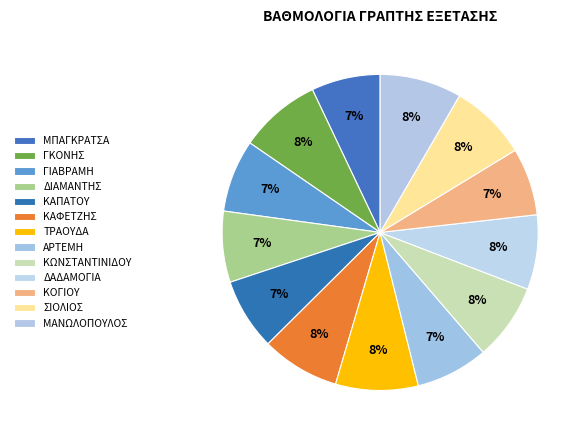

How many segments does this pie chart have?

13